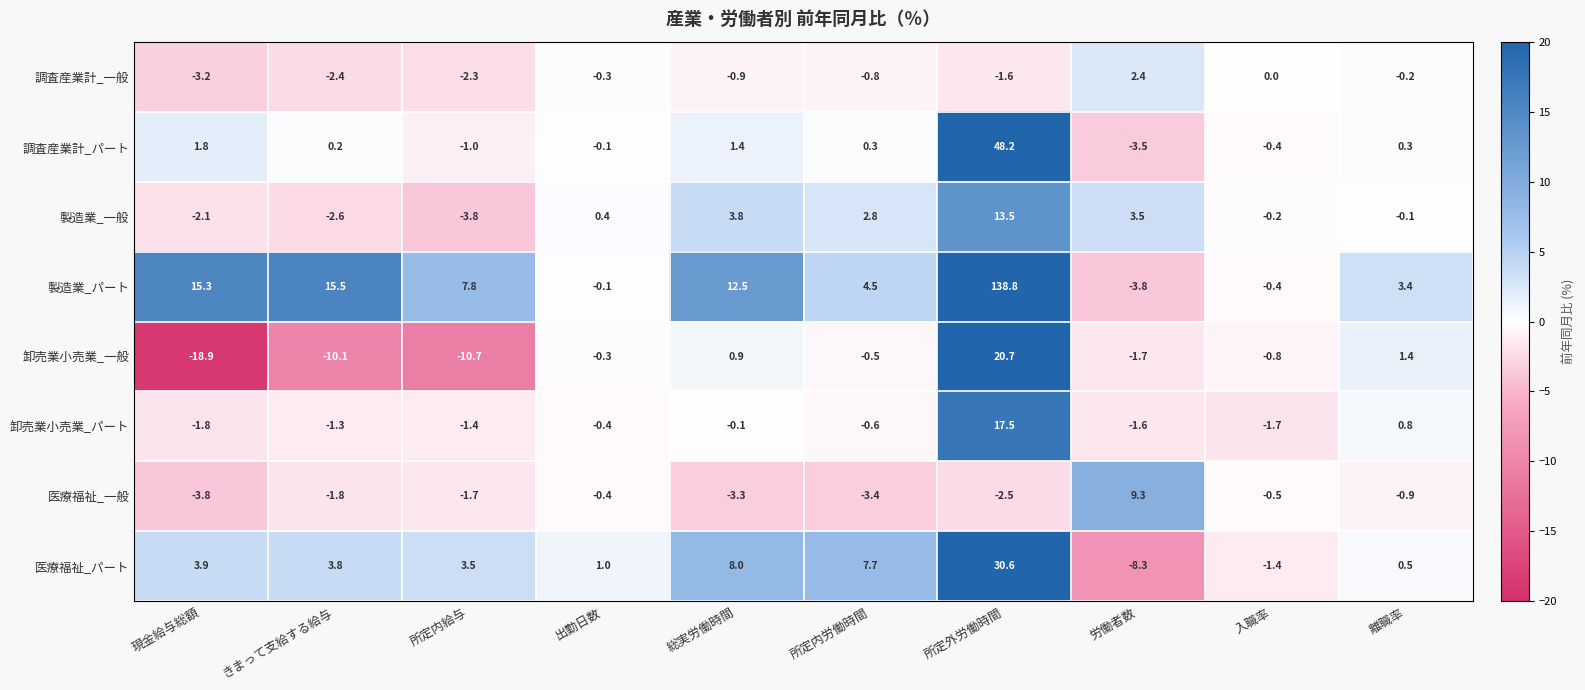

Which label corresponds to the smallest value in the chart?

現金給与総額